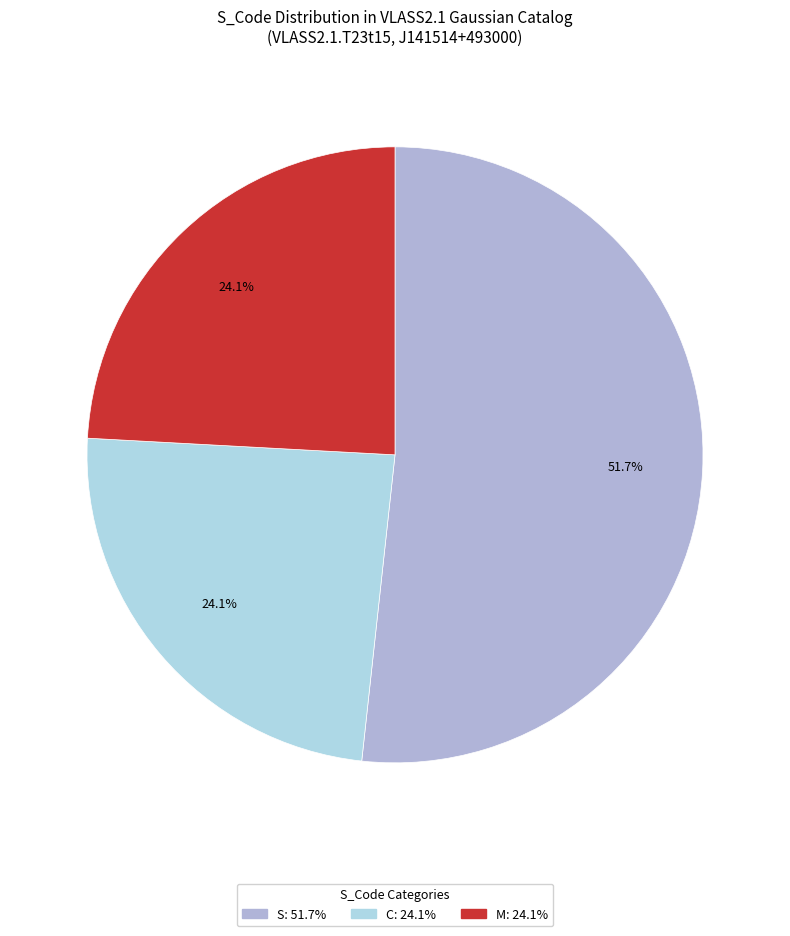

Count the number of slices in the pie.

3